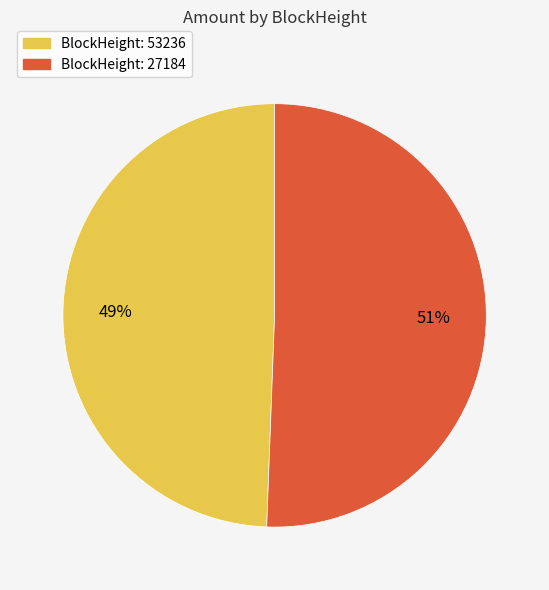

Is there a majority slice in this chart?

Yes